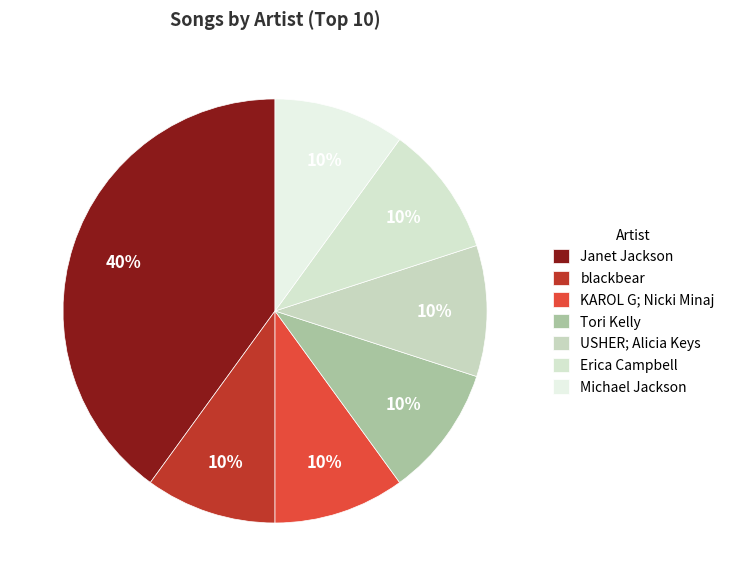

Which category has the smallest portion of the pie?

blackbear